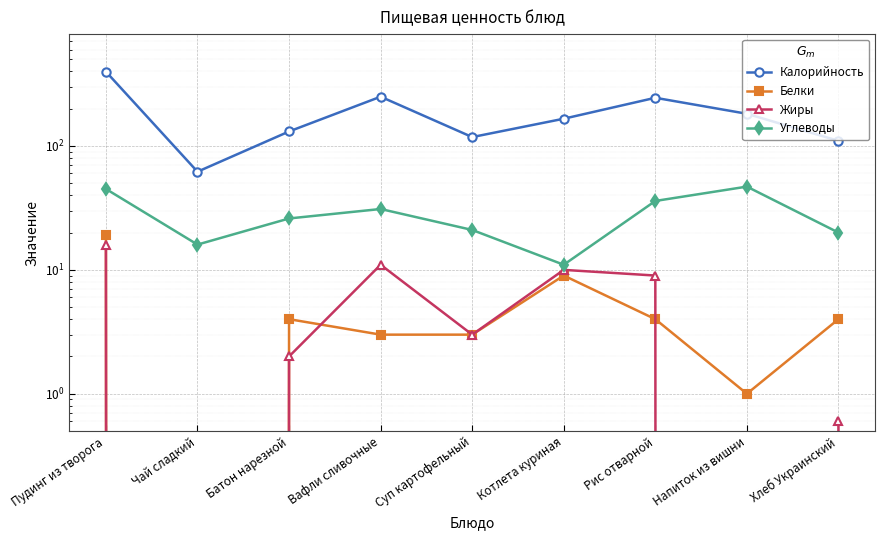

How many interior local peaks does the Жиры series have?

2